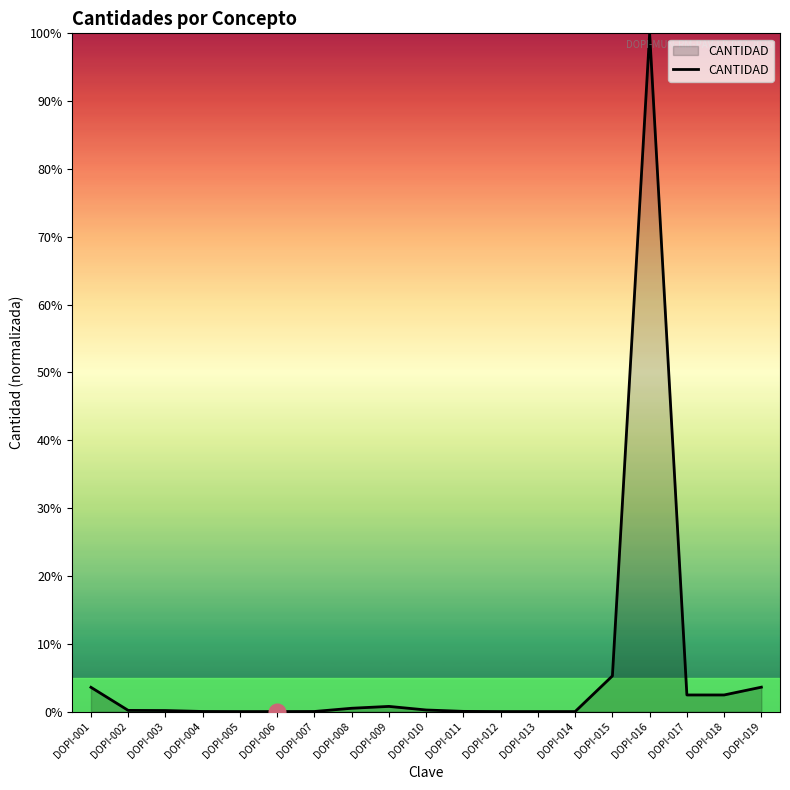

What is the difference between the values at DOPI-015 and DOPI-017?

2.8